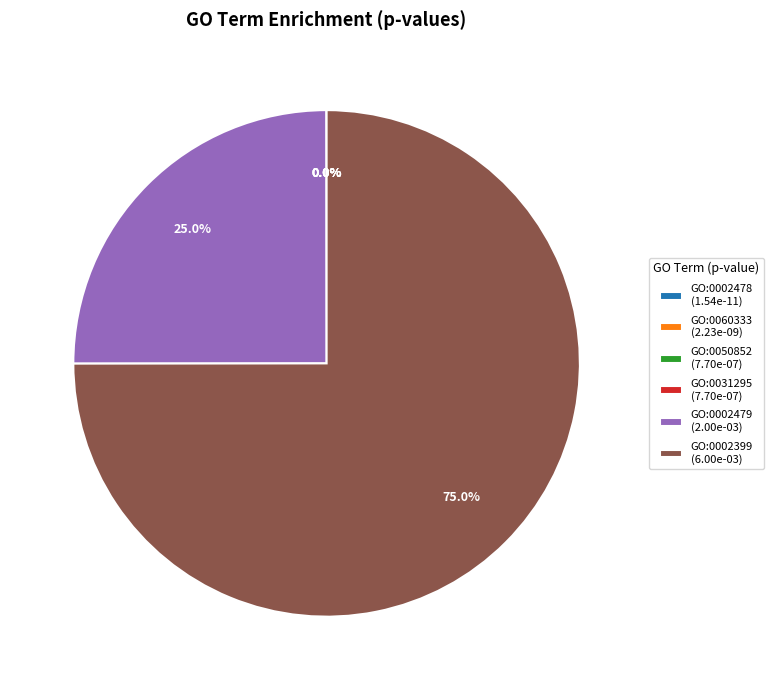

Is the sum of GO:0002399 (6.00e-03) and GO:0002479 (2.00e-03) greater than half?

Yes